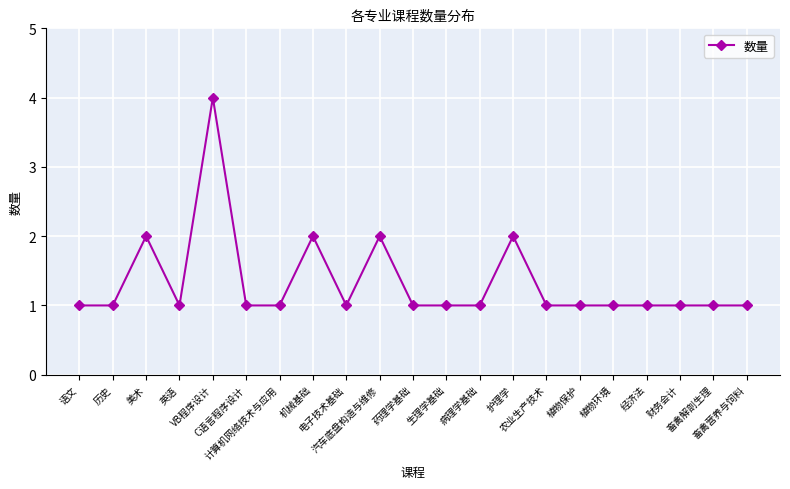

What is the sum of all values?

28